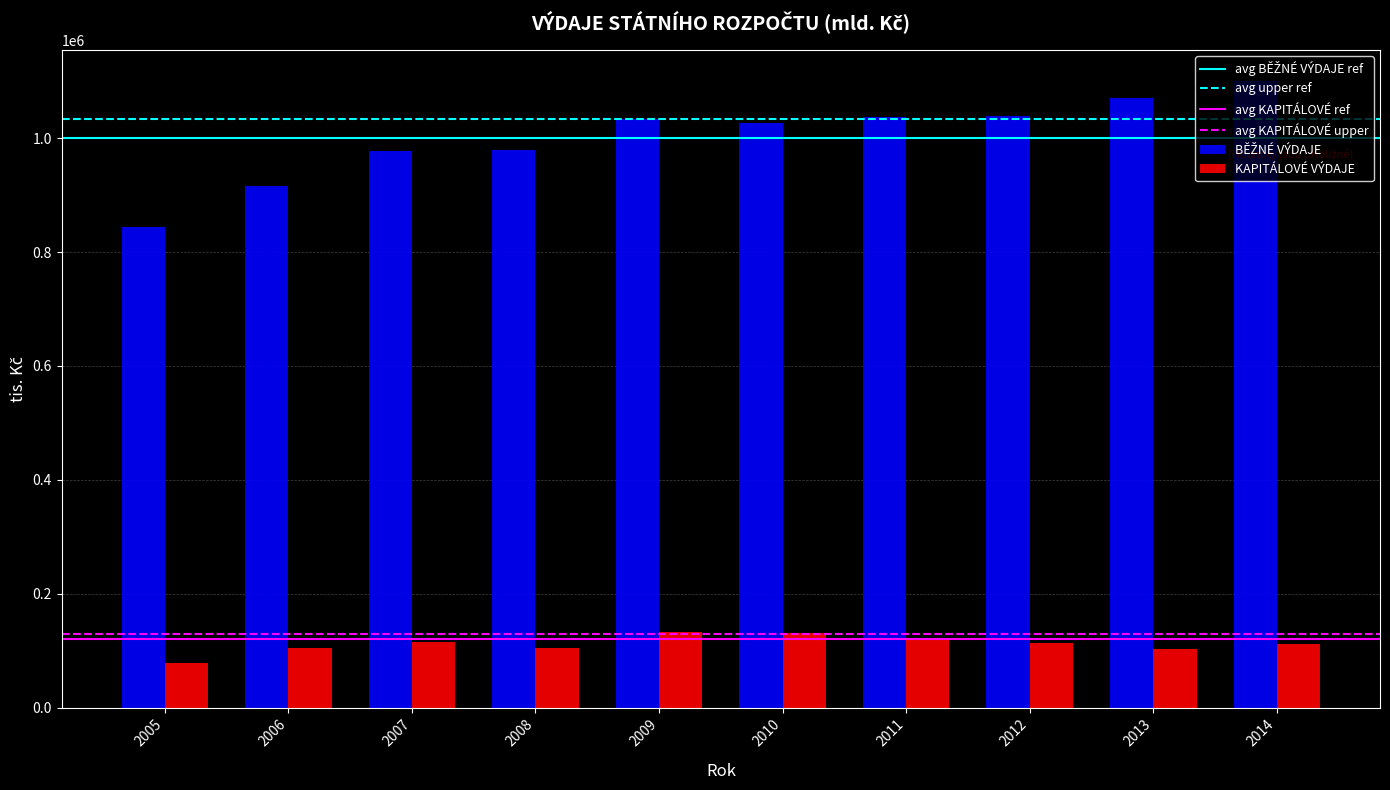

The value of KAPITÁLOVÉ VÝDAJE at 2006 is 145279. True or false?

False